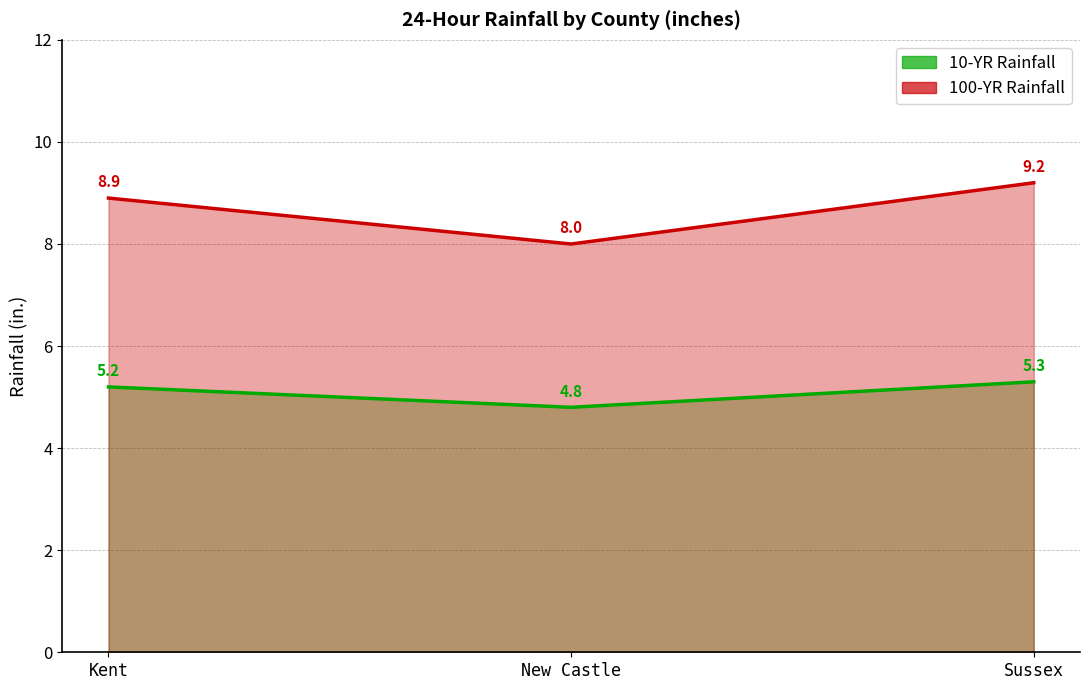

What are all the series names shown in the legend?

10-YR Rainfall, 100-YR Rainfall